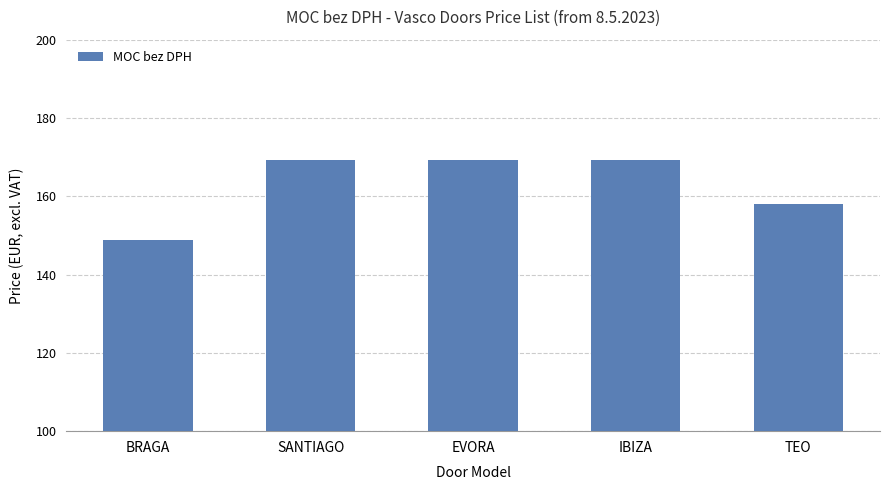

What is the smallest value displayed?

148.8